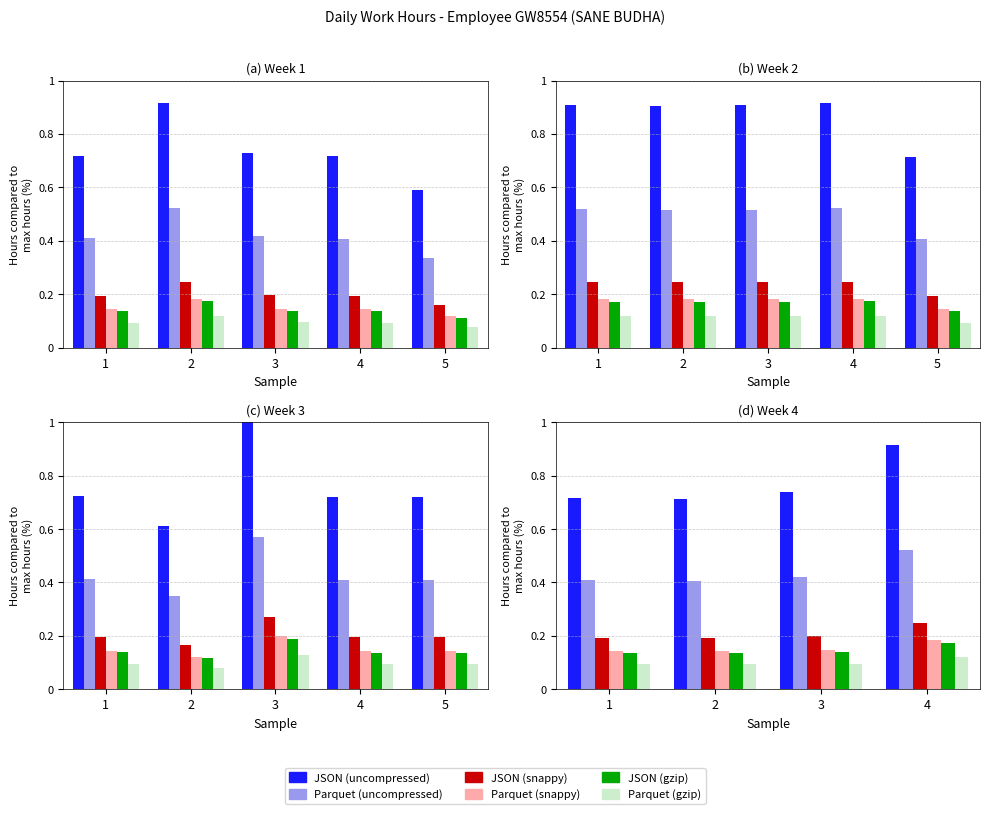

What is the difference between the highest and lowest values at 2?

0.6